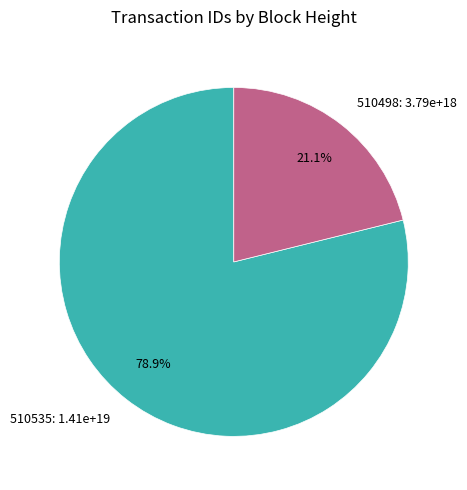

Is there any slice that represents more than half of the pie?

Yes